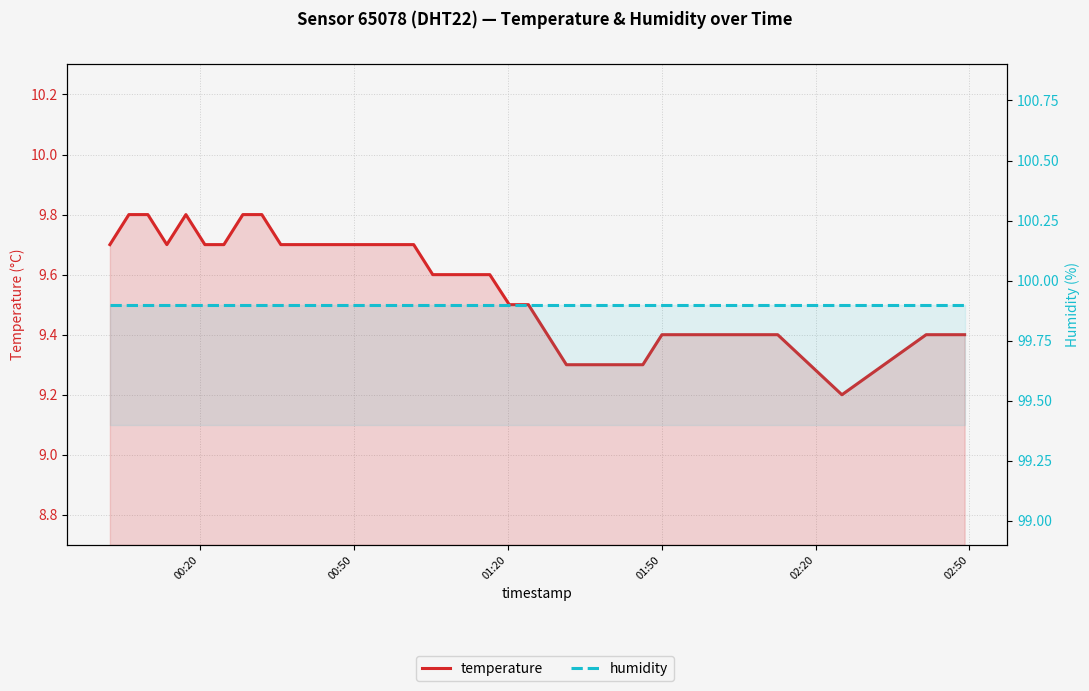

What is the sum of all temperature values?

381.9